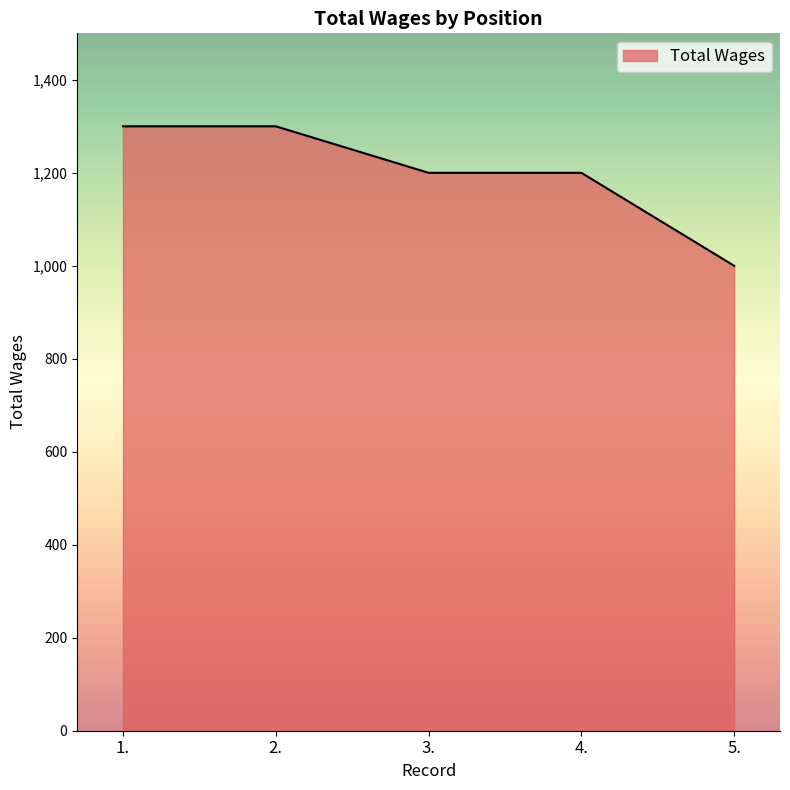

What is the ratio of the value at 3. to the value at 4.?

1.0